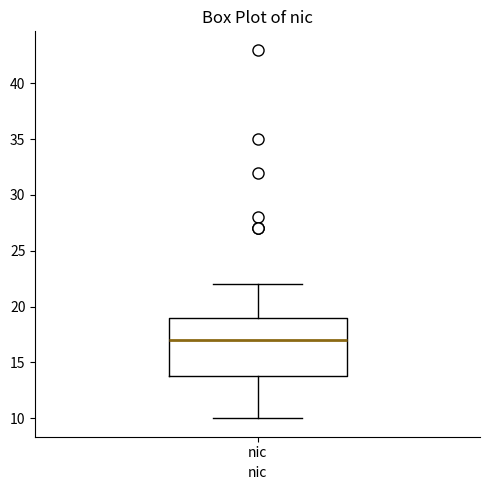

Transcribe this box plot: give where the median line is, the range the box spans, and where the two whiskers end, as read against the y-axis. The values are not printed on the chart, so give them approximately, as read against the axis.

median 17, box 14 to 19, whiskers 10 to 22